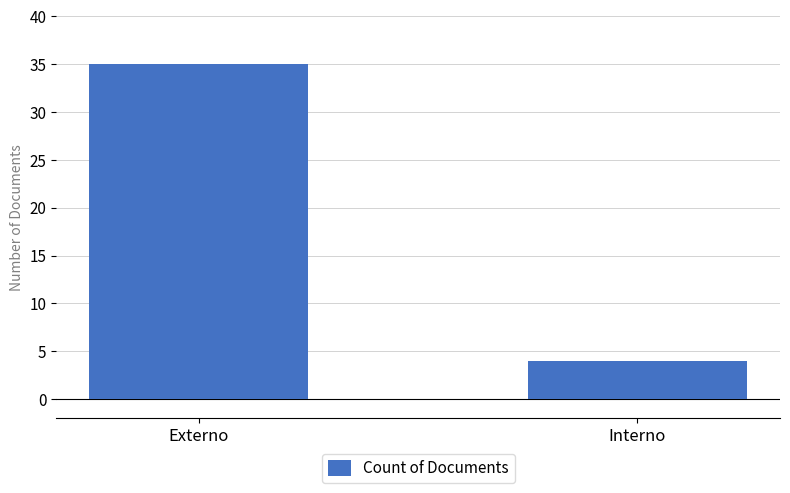

Rank the categories by value from highest to lowest.

Externo, Interno